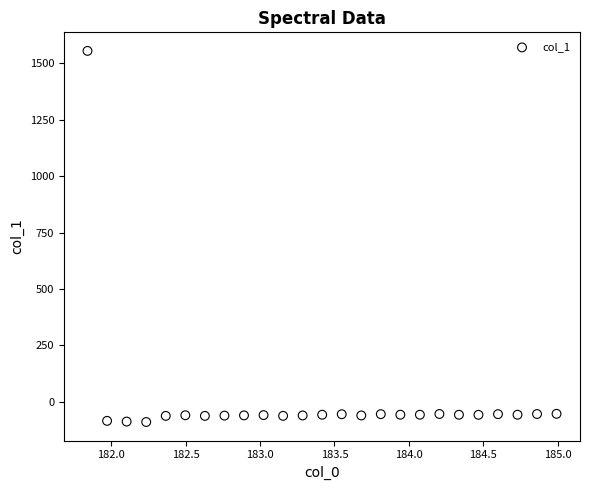

What is the range of Y values (max minus min)?

1644.5